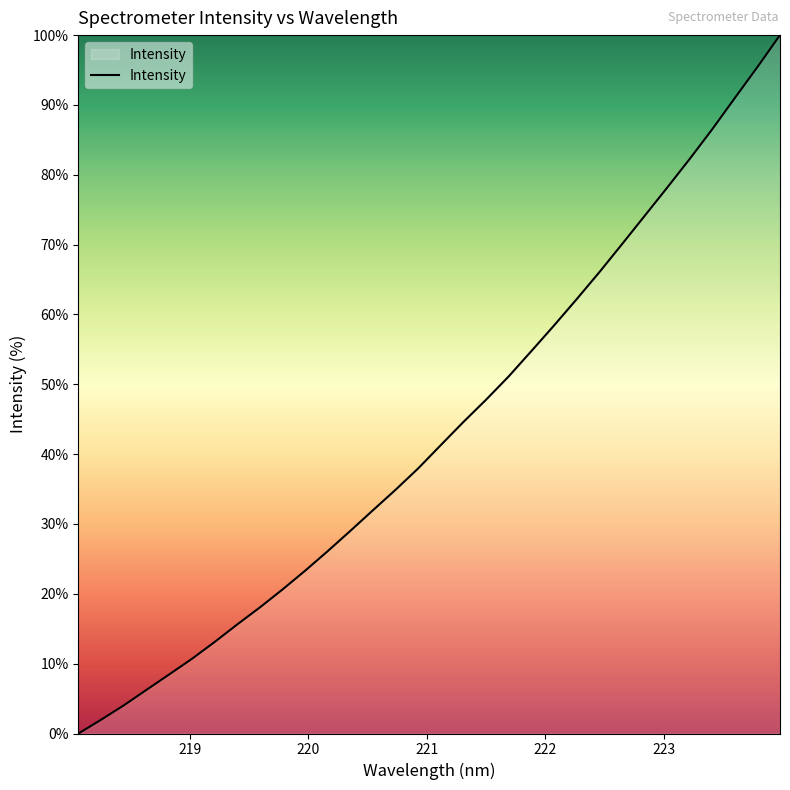

What is the maximum value shown in the chart?

100.0